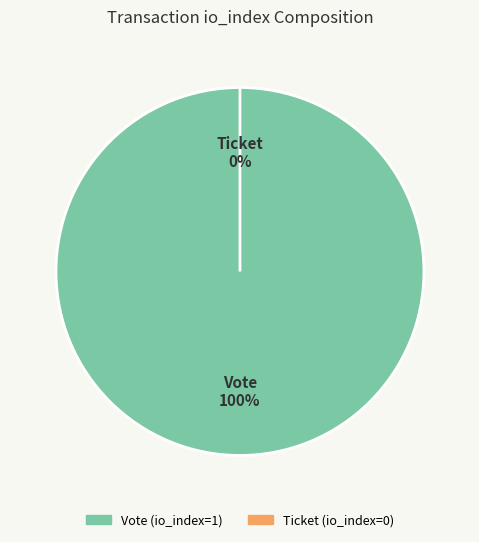

Is it true that Vote (io_index=1) is 100% of the pie?

True